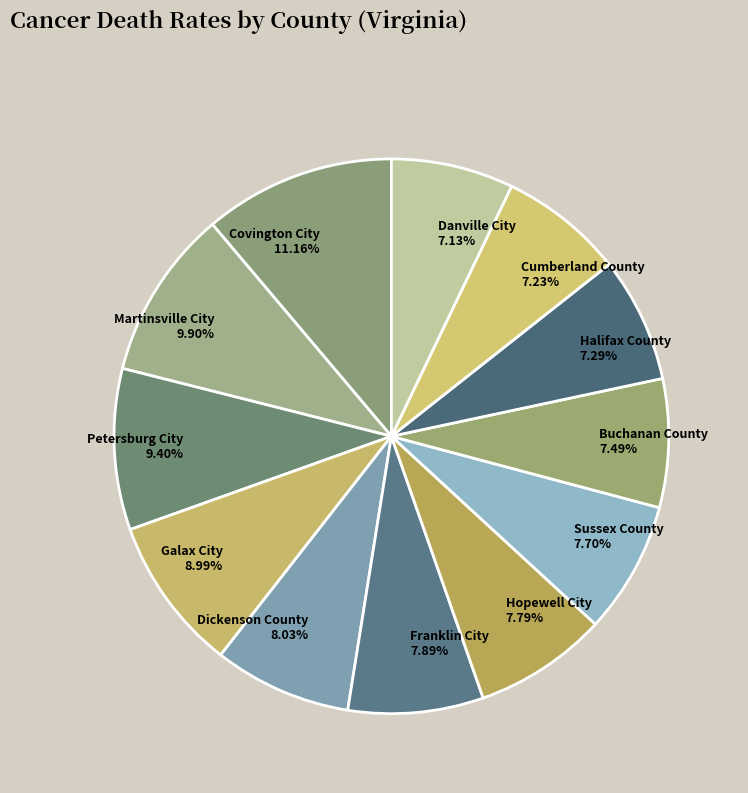

The Petersburg City slice represents 9% of the pie. True or false?

True